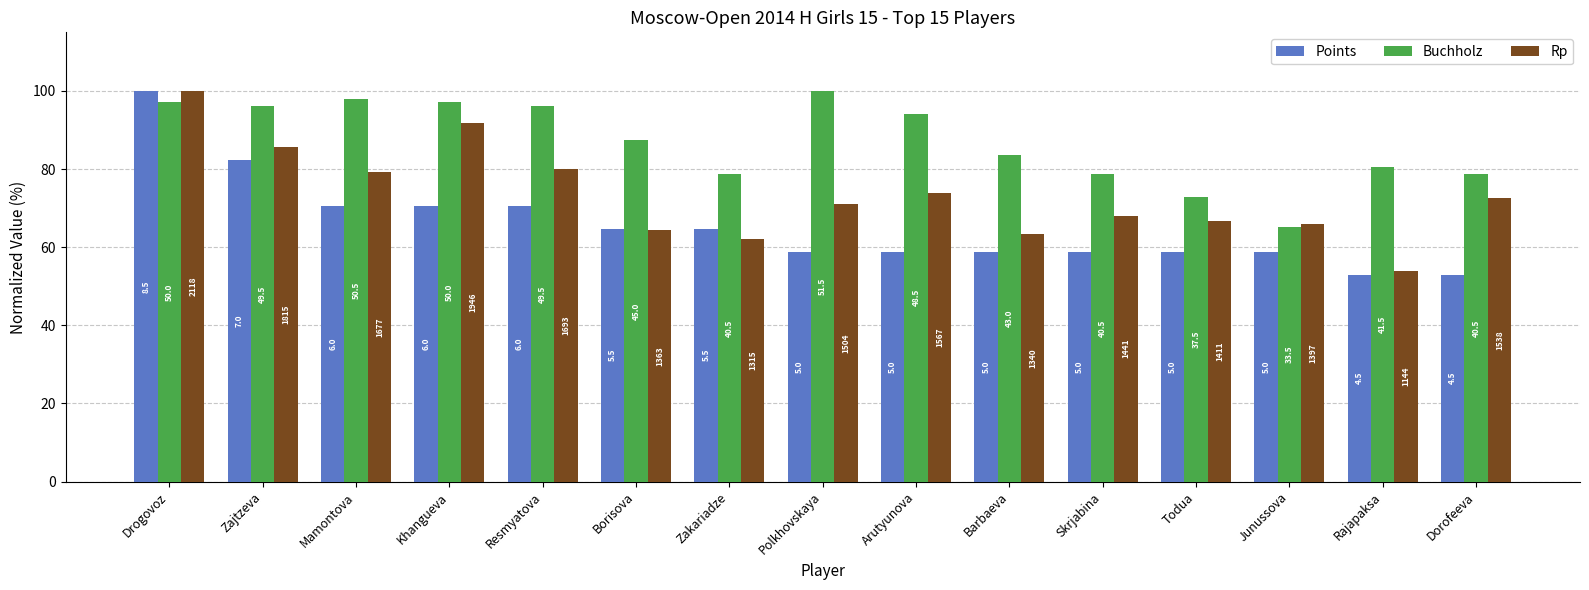

What are all the series names shown in the legend?

Points, Buchholz, Rp